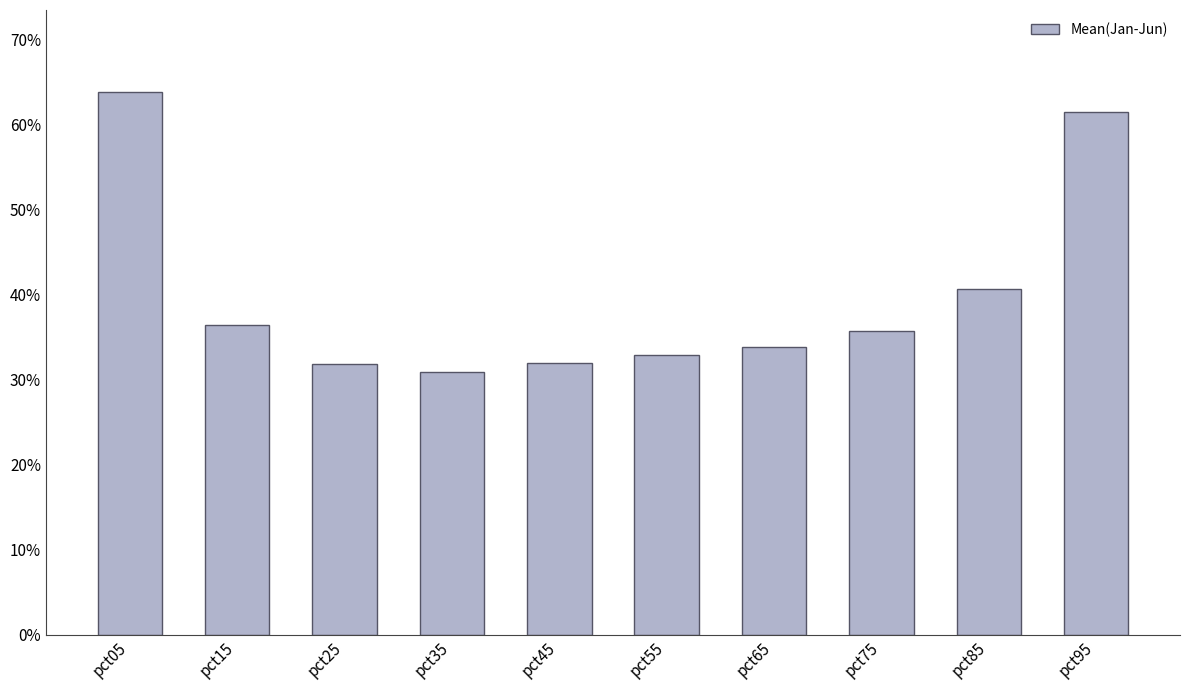

How many categories are shown in the chart?

10